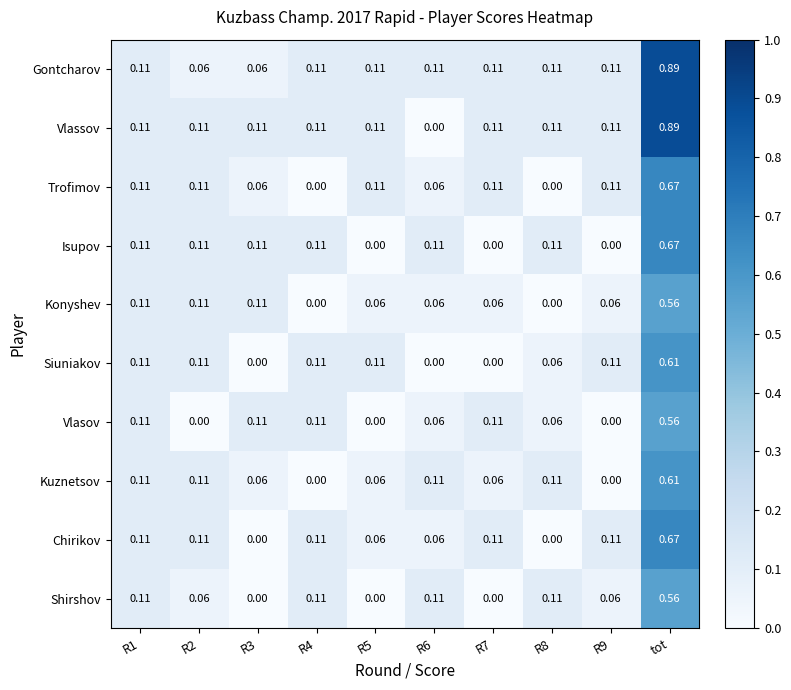

At which category is the sum across all series the highest?

tot